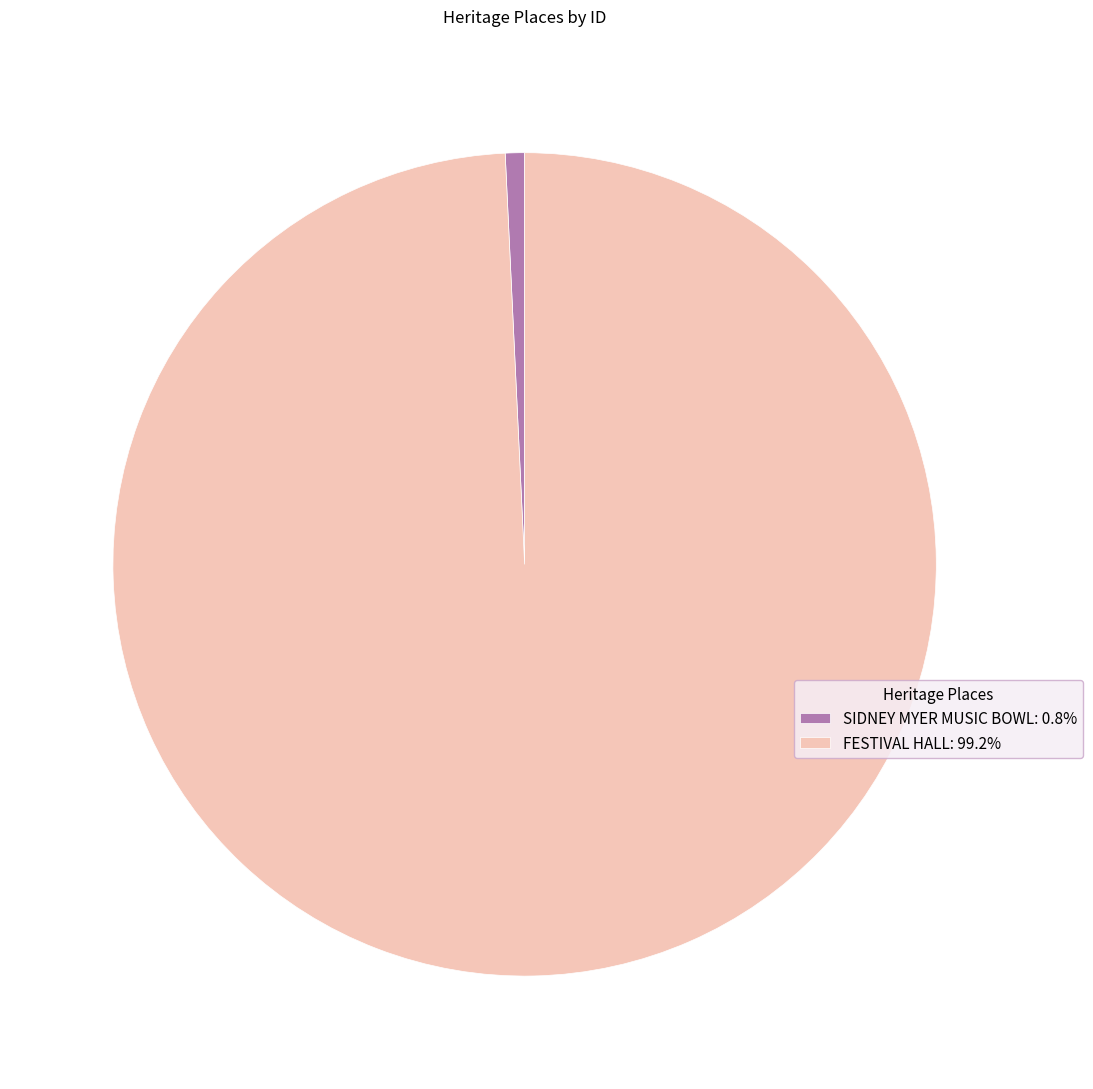

Do SIDNEY MYER MUSIC BOWL: 0.8% and FESTIVAL HALL: 99.2% together represent more than half of the pie?

Yes